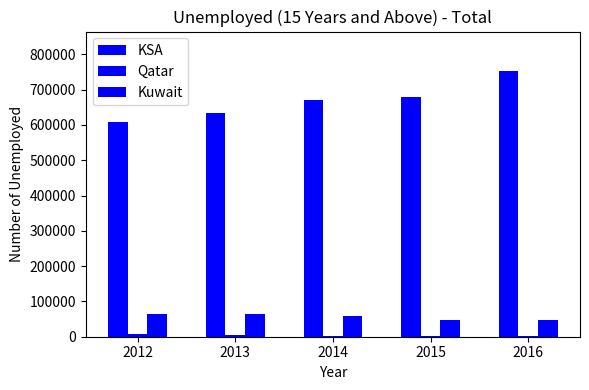

How many series are shown in this chart?

3